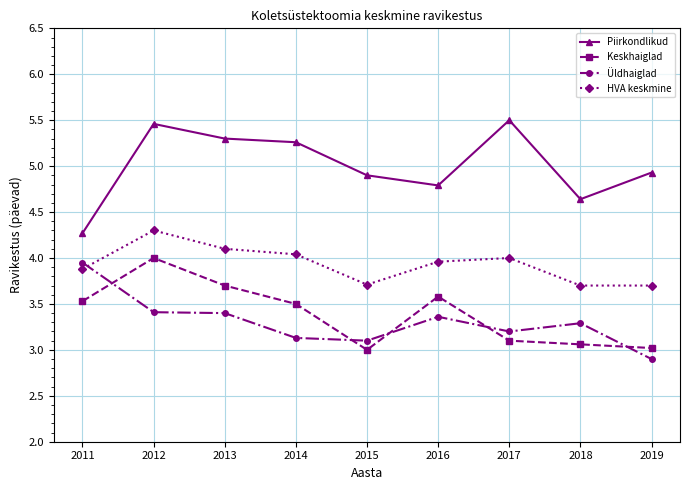

What is the value of the Piirkondlikud point at the 3rd from the left?

5.3